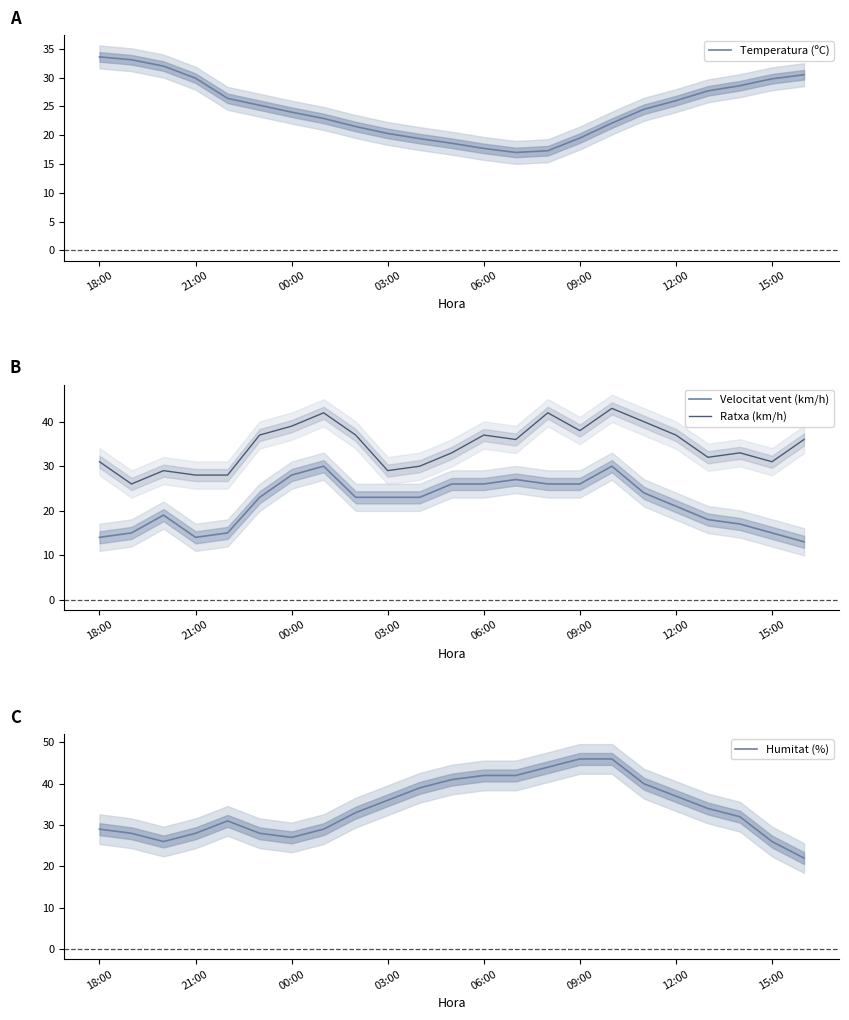

What are all the series names shown in the legend?

Temperatura (ºC), Velocitat vent (km/h), Ratxa (km/h), Humitat (%)